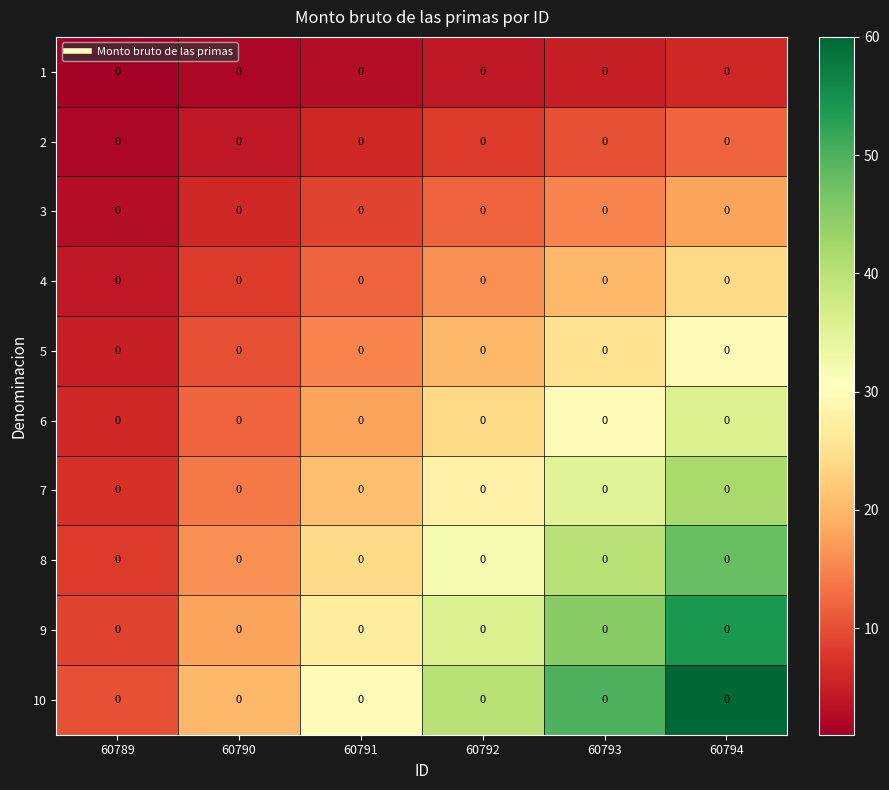

What is the spread (max minus min) of values at 60790?

18